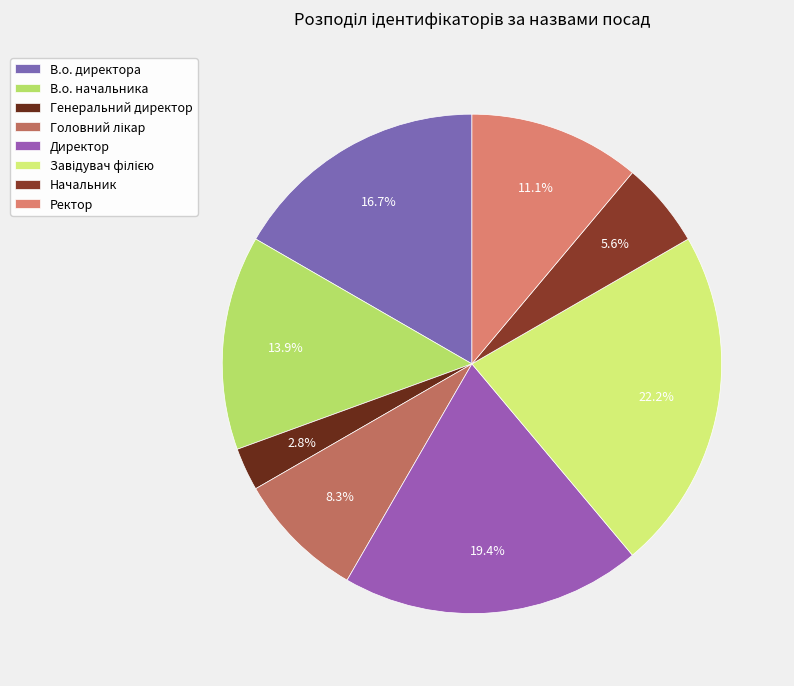

Rank the categories by value from lowest to highest.

Генеральний директор, Начальник, Головний лікар, Ректор, В.о. начальника, В.о. директора, Директор, Завідувач філією